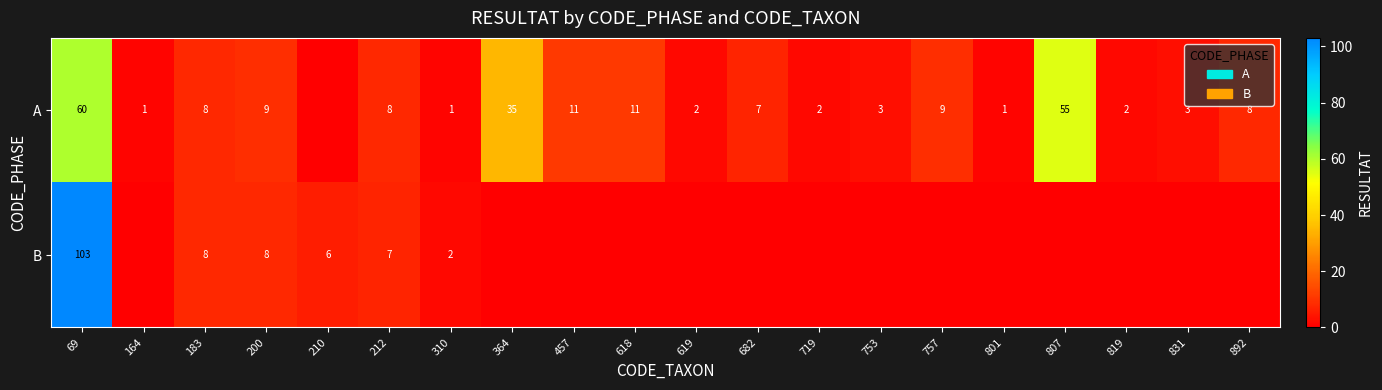

True or false: B has a value of 11 at 200.

False